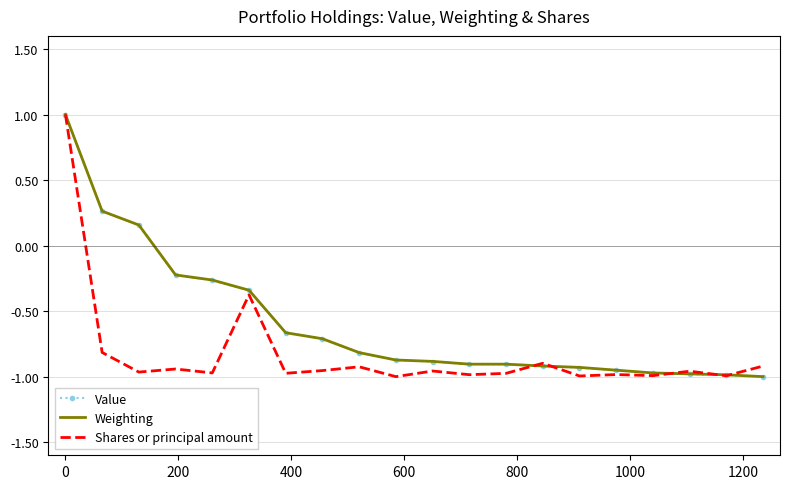

What is the sum of all Value values?

-11.9